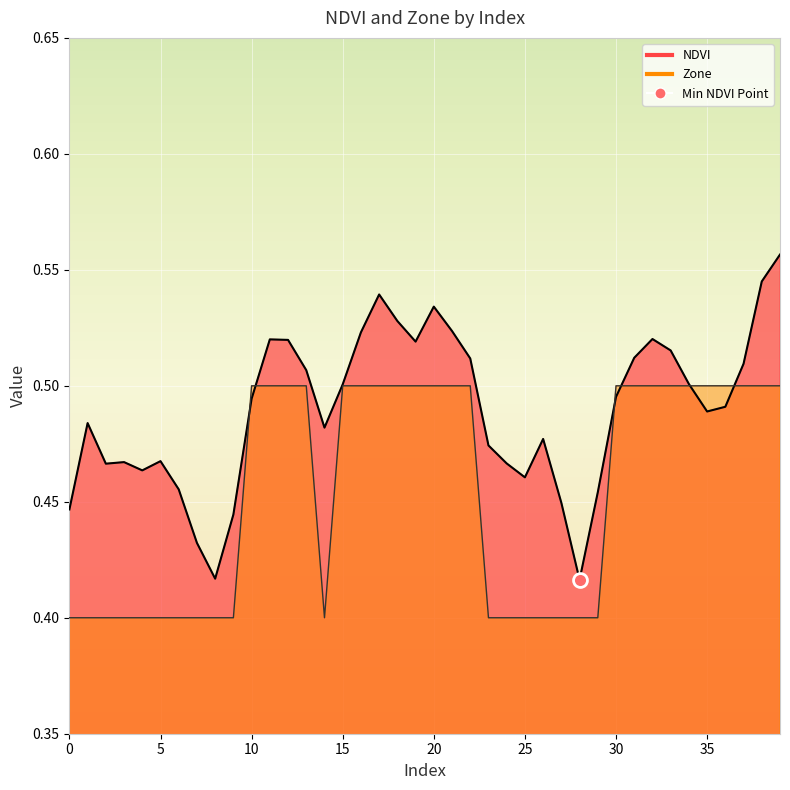

How many lines are shown in the chart?

2